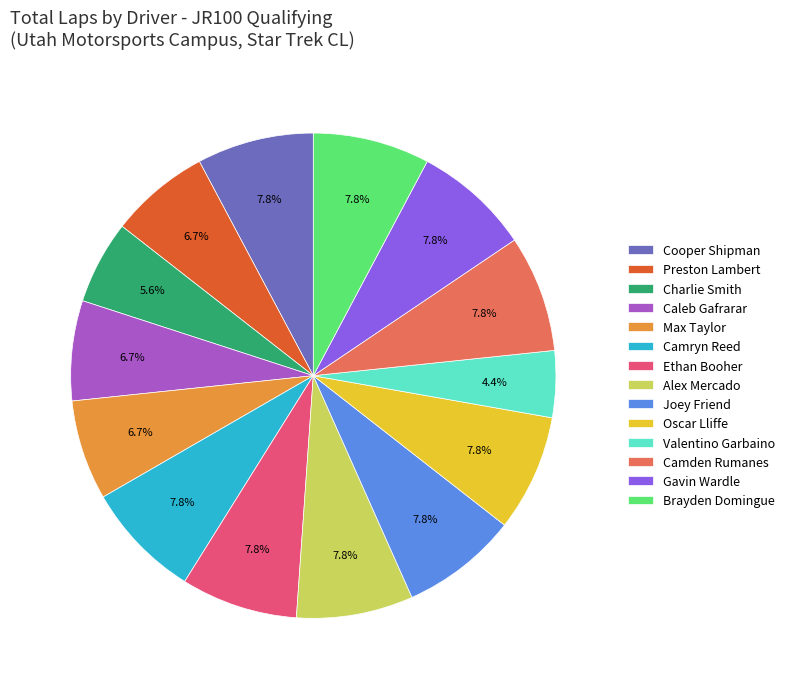

Does Ethan Booher account for over 50% of the chart?

No